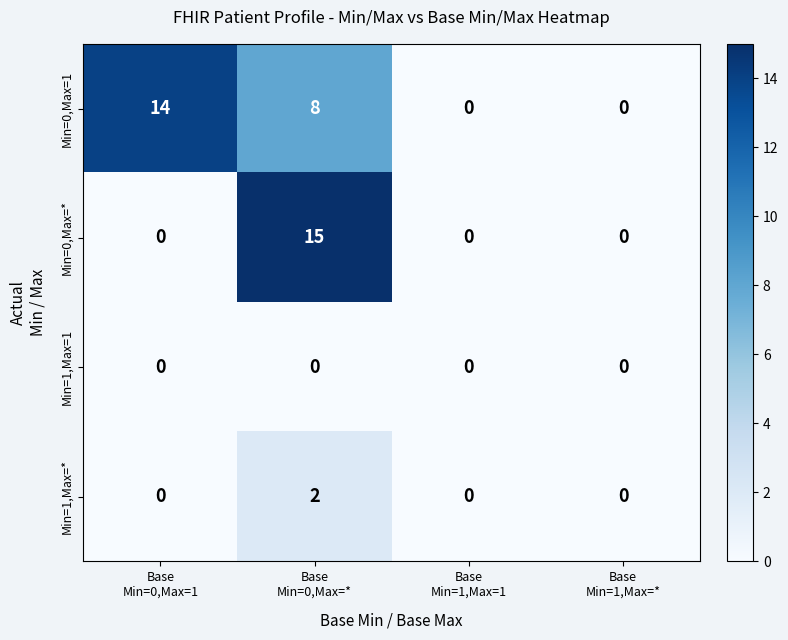

Count the Min=0,Max=* values in the range 0 to 15.

4